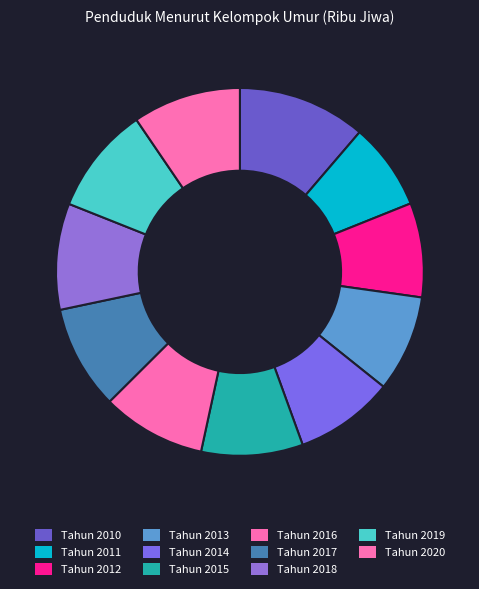

To the nearest percent, what is the difference between the Tahun 2012 and Tahun 2020 slice percentages?

1%